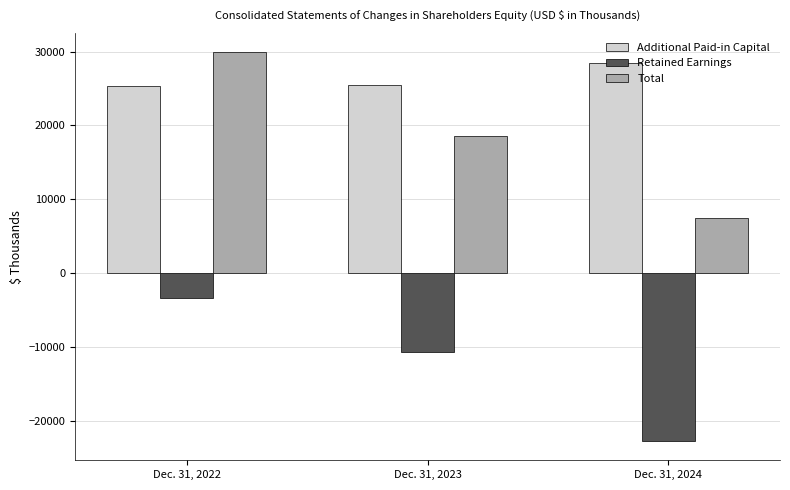

What is the difference between the highest and lowest values at Dec. 31, 2022?

33237